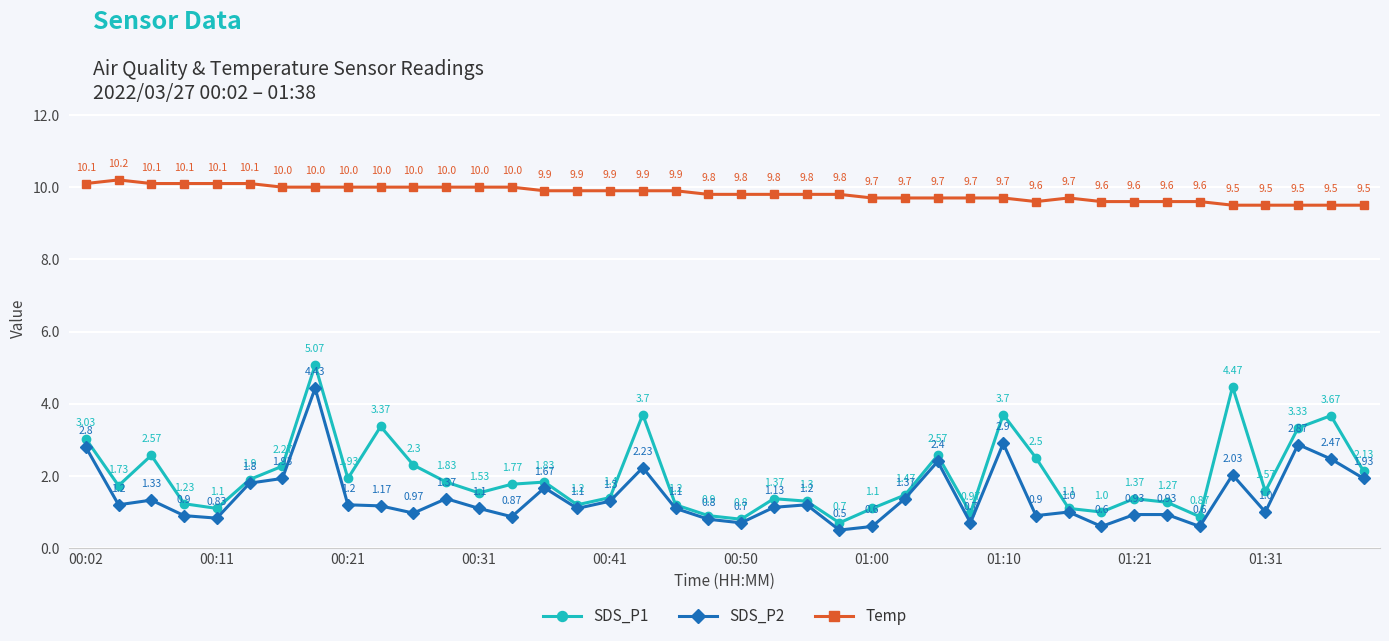

True or false: SDS_P2 and SDS_P1 cross at least once.

False